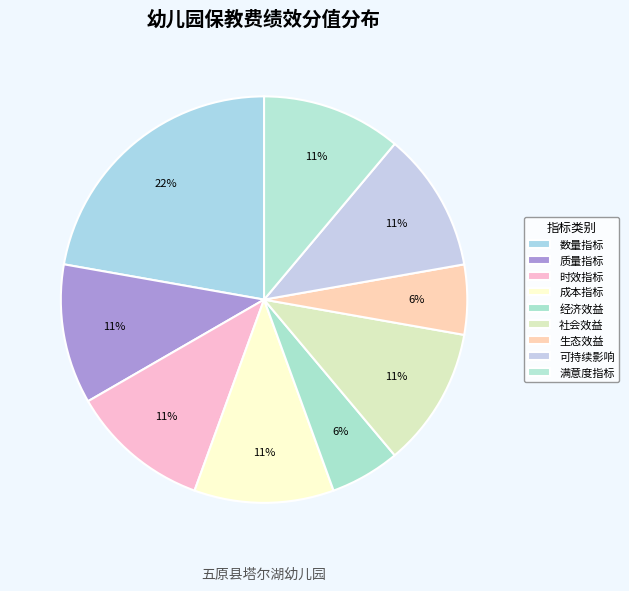

How many slices are in this pie chart?

9